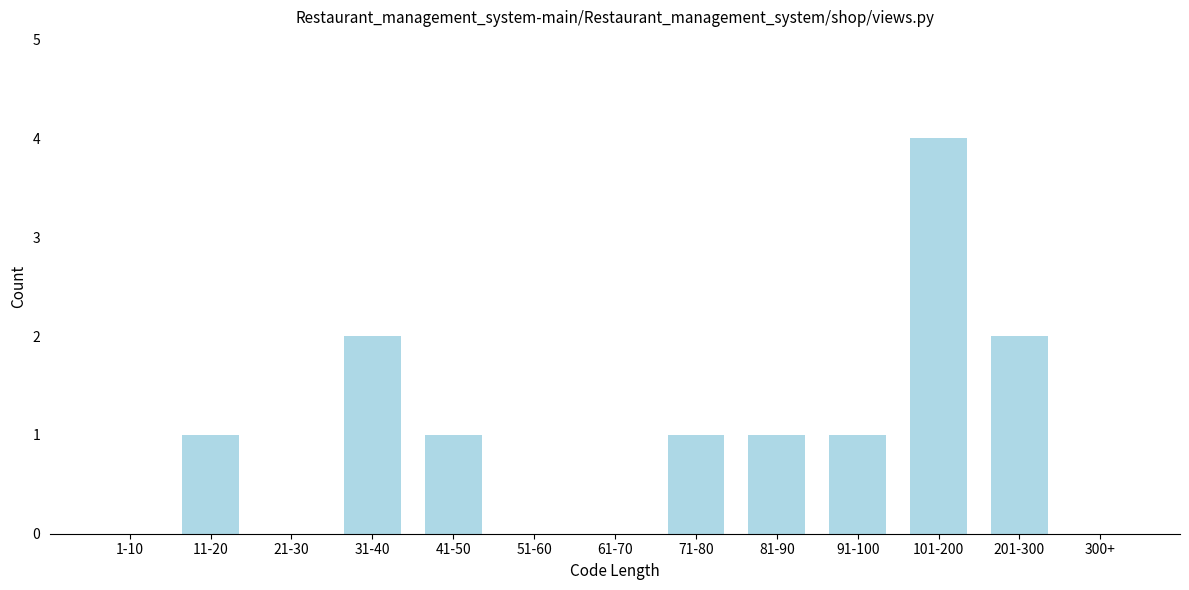

Reading left to right, what are all the values shown in this chart?

1-10=0	11-20=1	21-30=0	31-40=2	41-50=1	51-60=0	61-70=0	71-80=1	81-90=1	91-100=1	101-200=4	201-300=2	300+=0